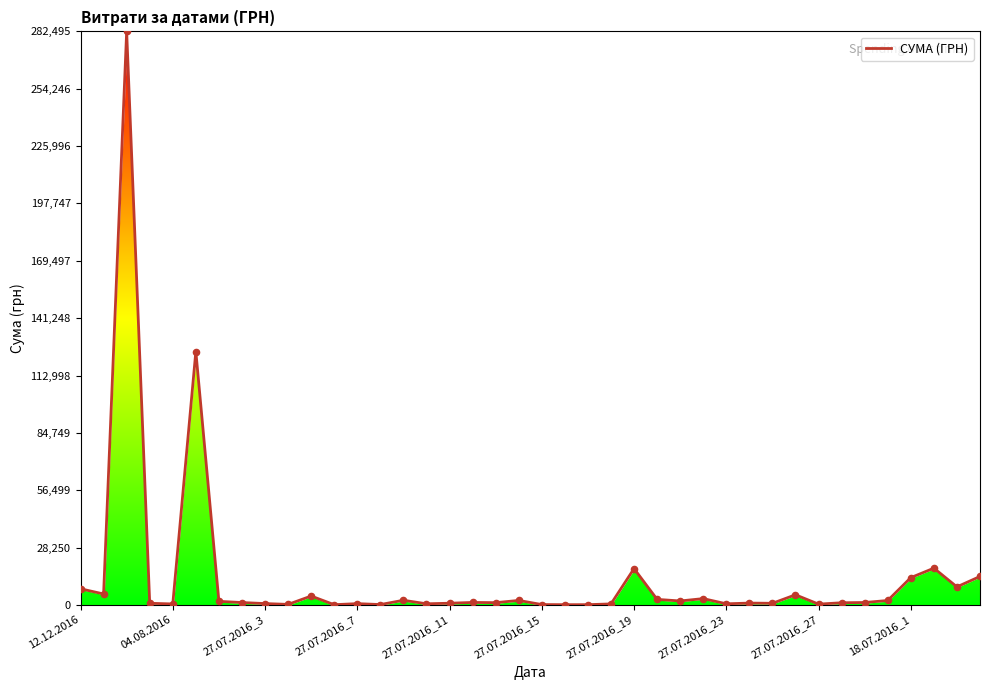

What is the maximum value shown in the chart?

282495.1